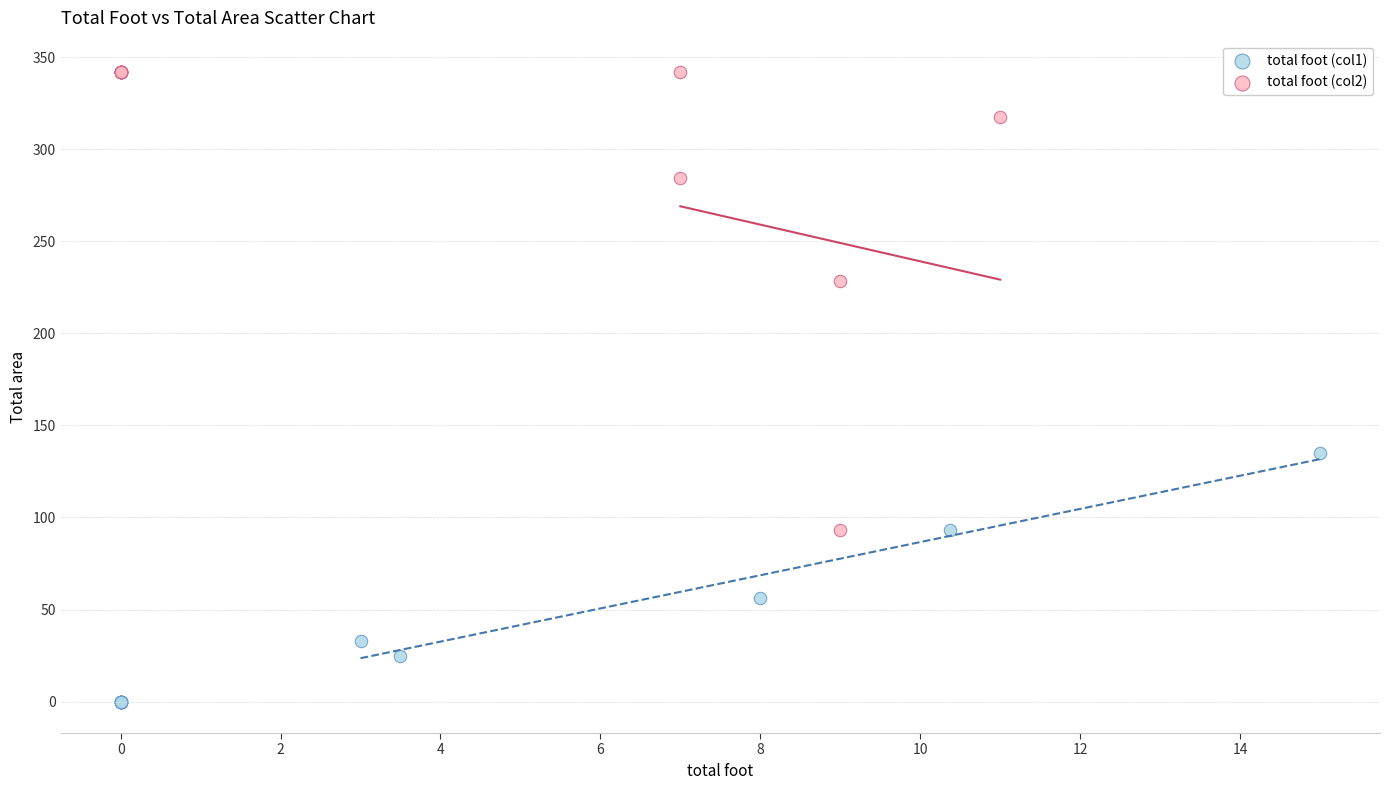

Which series reaches the minimum Y coordinate?

total foot (col1)